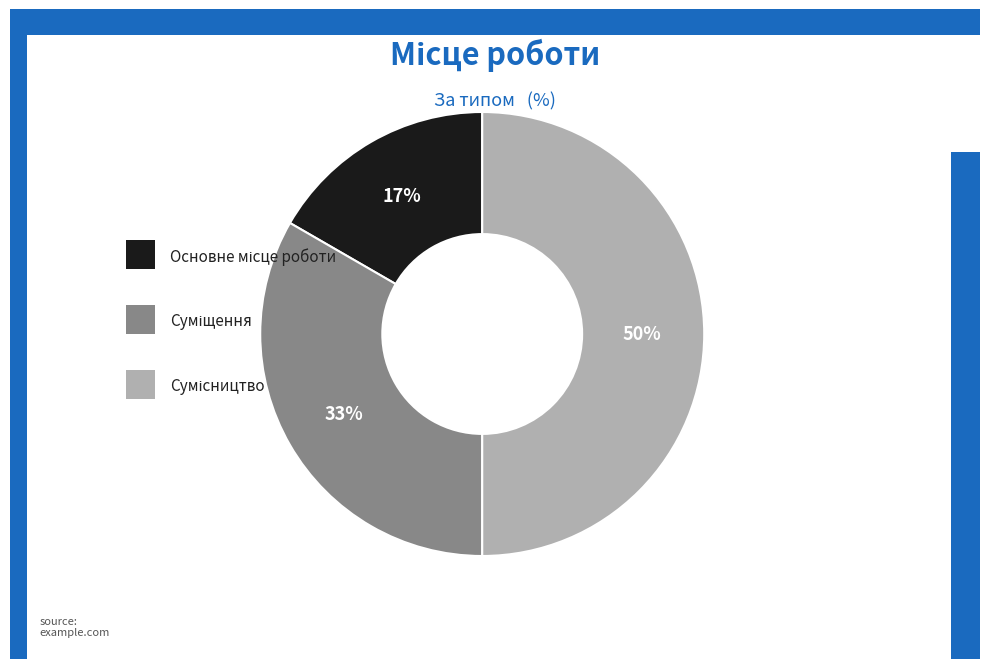

To the nearest percent, what is the average slice percentage?

33%